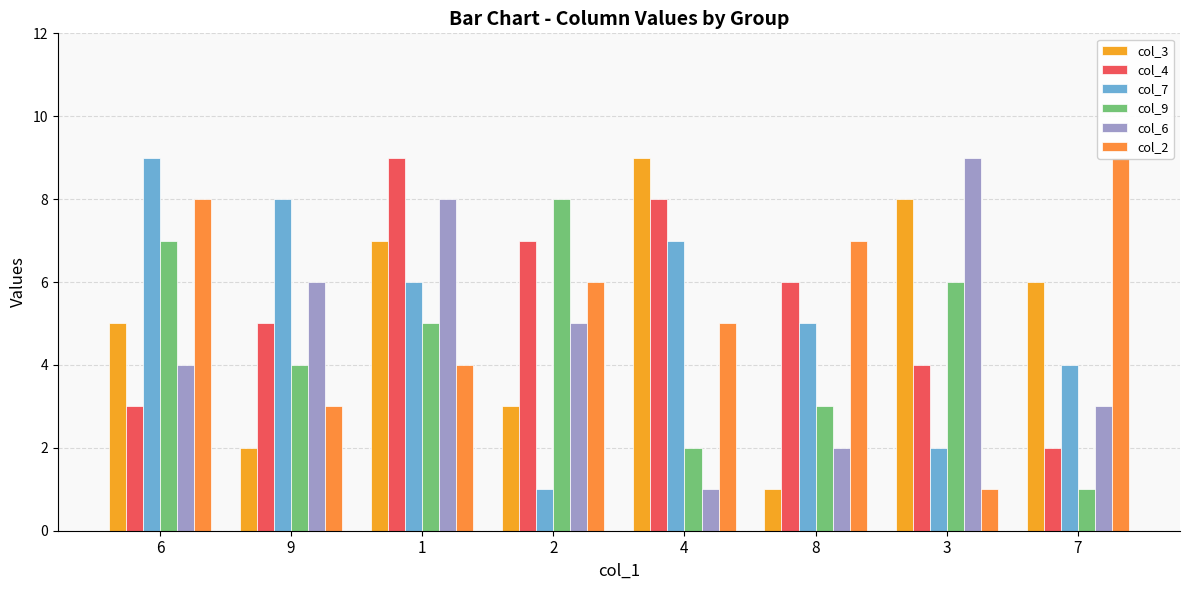

What is the minimum value shown in the chart?

1